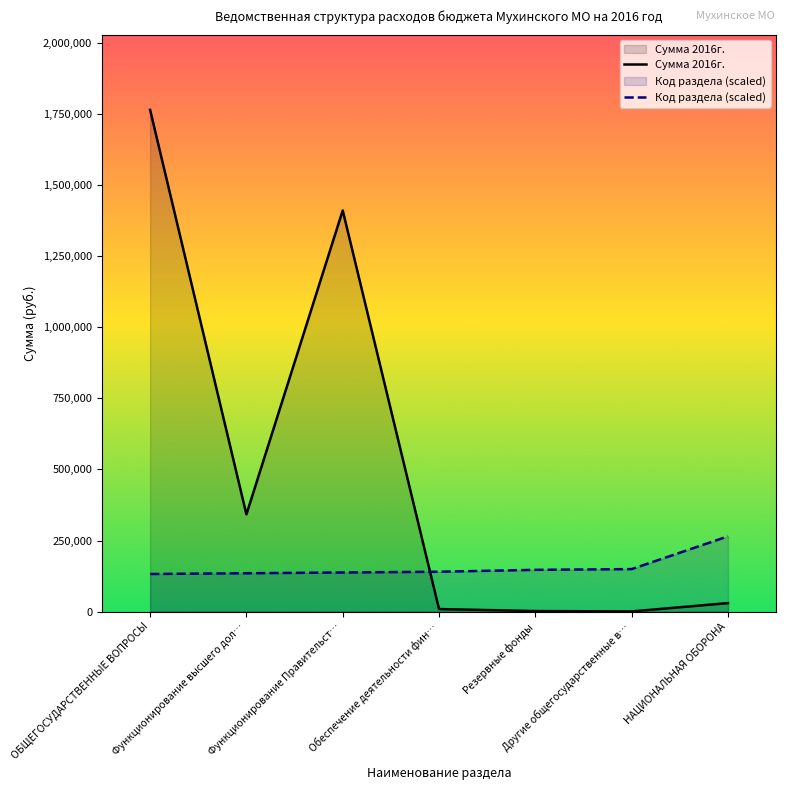

Reading left to right, transcribe all the data shown in this chart.

Сумма 2016г.: ОБЩЕГОСУДАРСТВЕННЫЕ ВОПРОСЫ=1764627.7	Функционирование высшего дол…=342000.0	Функционирование Правительст…=1410893.4	Обеспечение деятельности фин…=9034.3	Резервные фонды=2000.0	Другие общегосударственные в…=700.0	НАЦИОНАЛЬНАЯ ОБОРОНА=30000.0
Код раздела (scaled): ОБЩЕГОСУДАРСТВЕННЫЕ ВОПРОСЫ=132347.1	Функционирование высшего дол…=134994.0	Функционирование Правительст…=137641.0	Обеспечение деятельности фин…=140287.9	Резервные фонды=146905.3	Другие общегосударственные в…=149552.2	НАЦИОНАЛЬНАЯ ОБОРОНА=264694.2